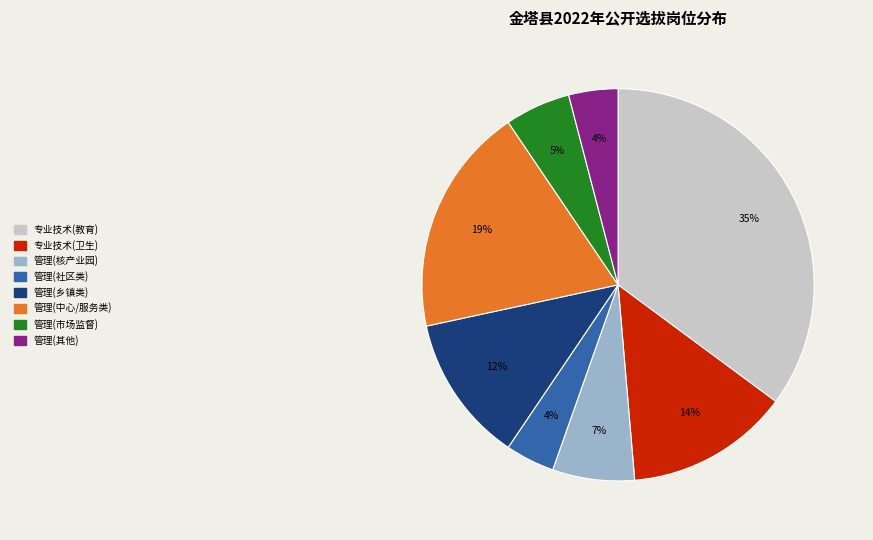

Does any single category account for the majority?

No